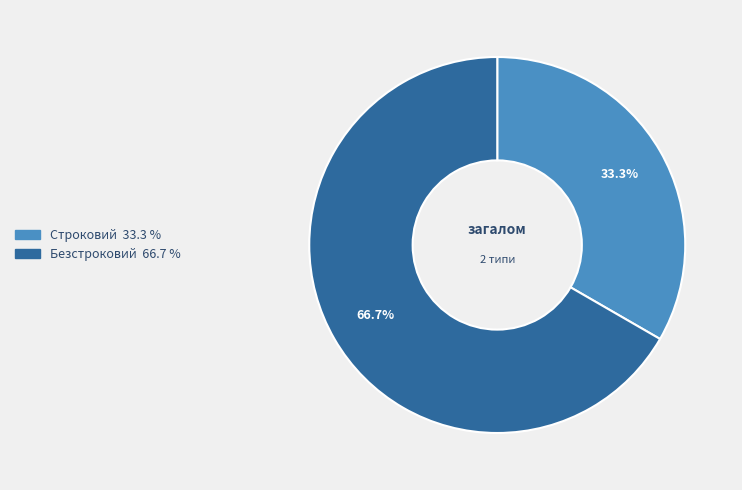

True or false: Безстроковий accounts for 79% of the total.

False